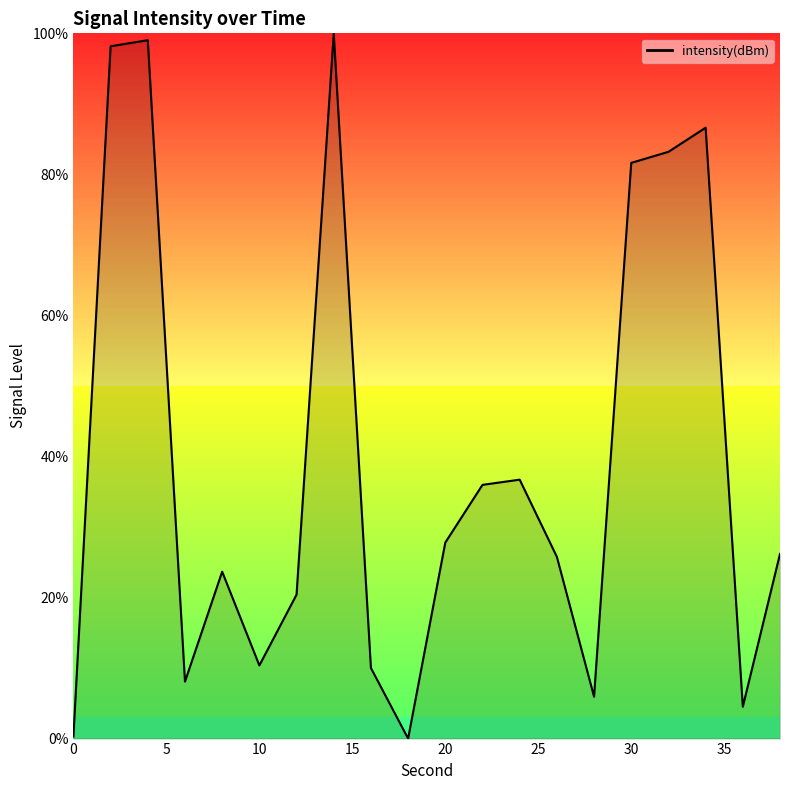

What is the difference between the maximum and minimum values?

100.0